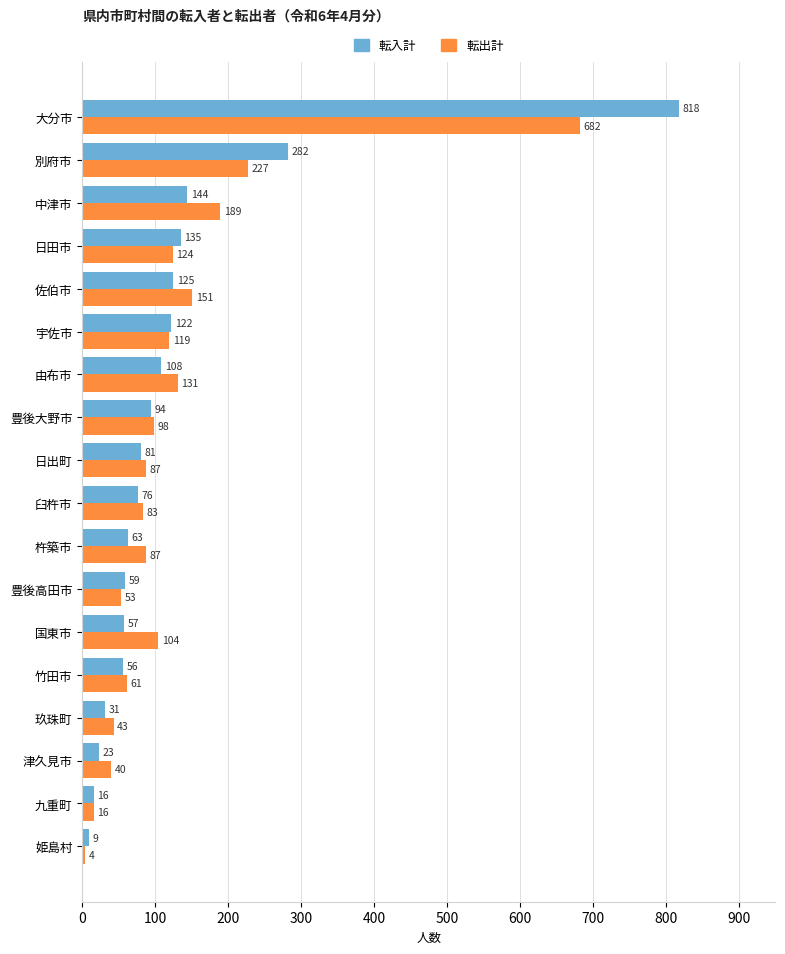

True or false: 転出計 has a value of 83 at 臼杵市.

True